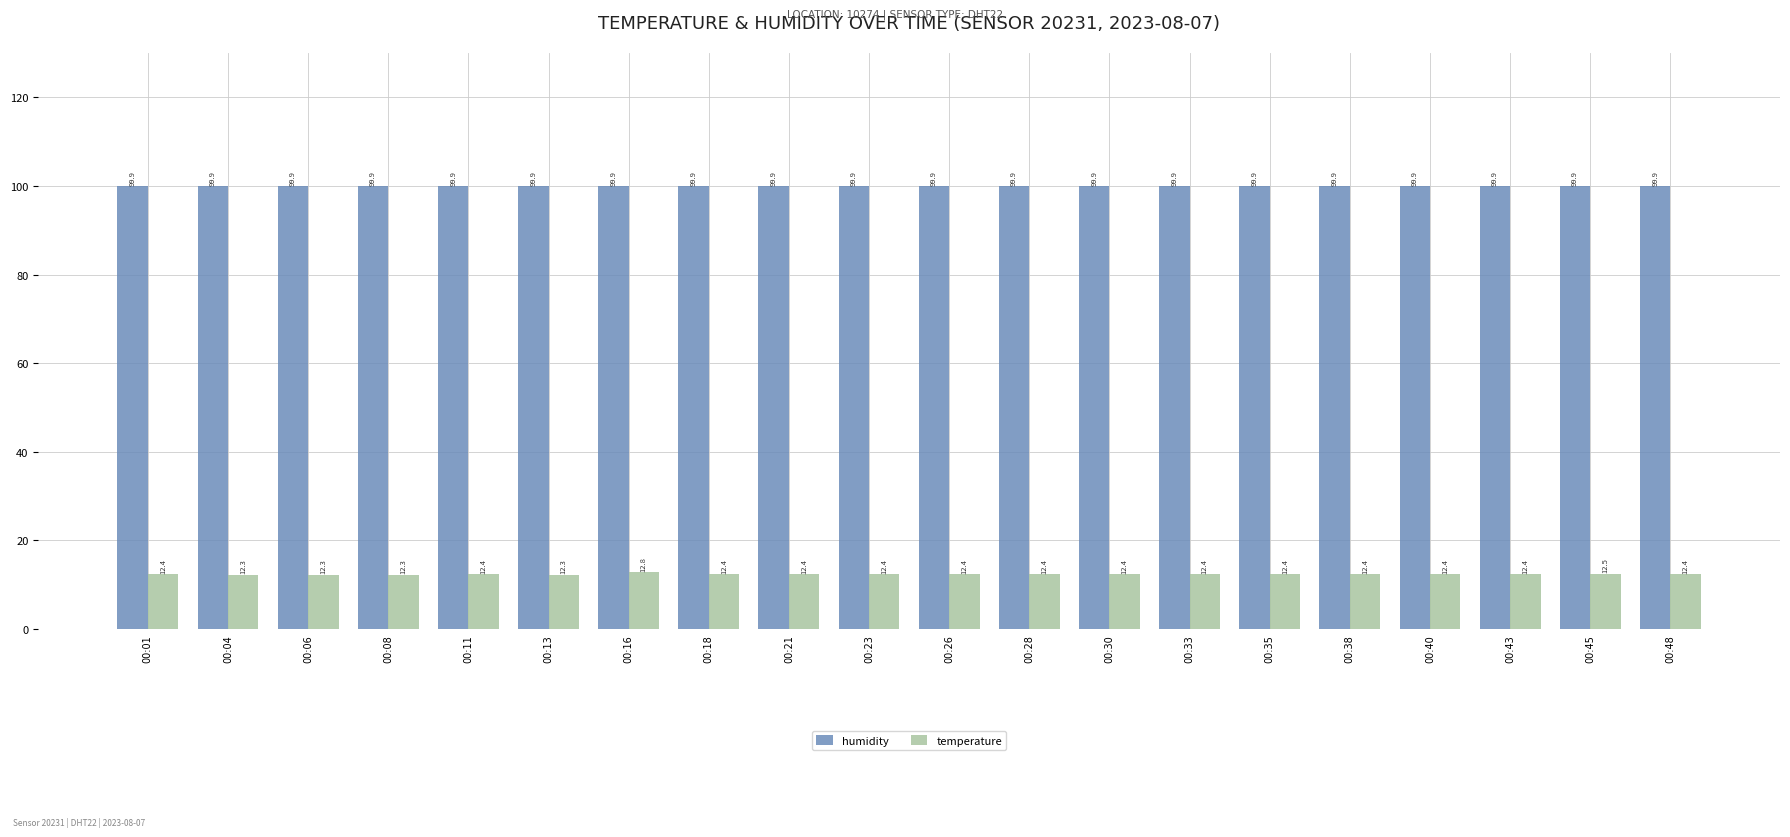

Reading left to right, transcribe all the data shown in this chart.

humidity: 00:01=99.9	00:04=99.9	00:06=99.9	00:08=99.9	00:11=99.9	00:13=99.9	00:16=99.9	00:18=99.9	00:21=99.9	00:23=99.9	00:26=99.9	00:28=99.9	00:30=99.9	00:33=99.9	00:35=99.9	00:38=99.9	00:40=99.9	00:43=99.9	00:45=99.9	00:48=99.9
temperature: 00:01=12.4	00:04=12.3	00:06=12.3	00:08=12.3	00:11=12.4	00:13=12.3	00:16=12.8	00:18=12.4	00:21=12.4	00:23=12.4	00:26=12.4	00:28=12.4	00:30=12.4	00:33=12.4	00:35=12.4	00:38=12.4	00:40=12.4	00:43=12.4	00:45=12.5	00:48=12.4